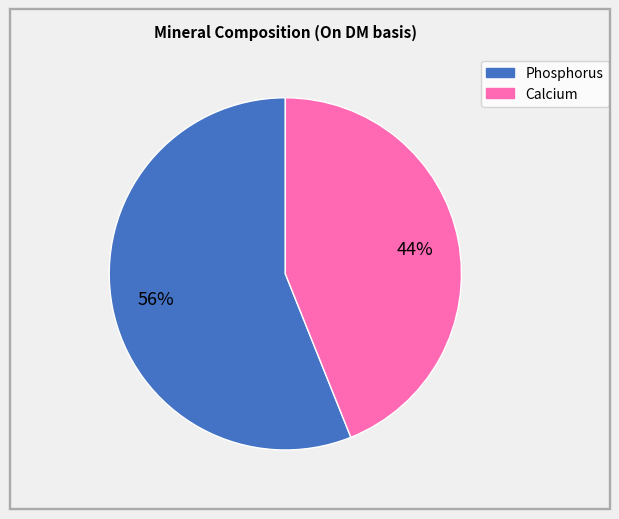

Do Phosphorus and Calcium together represent more than half of the pie?

Yes